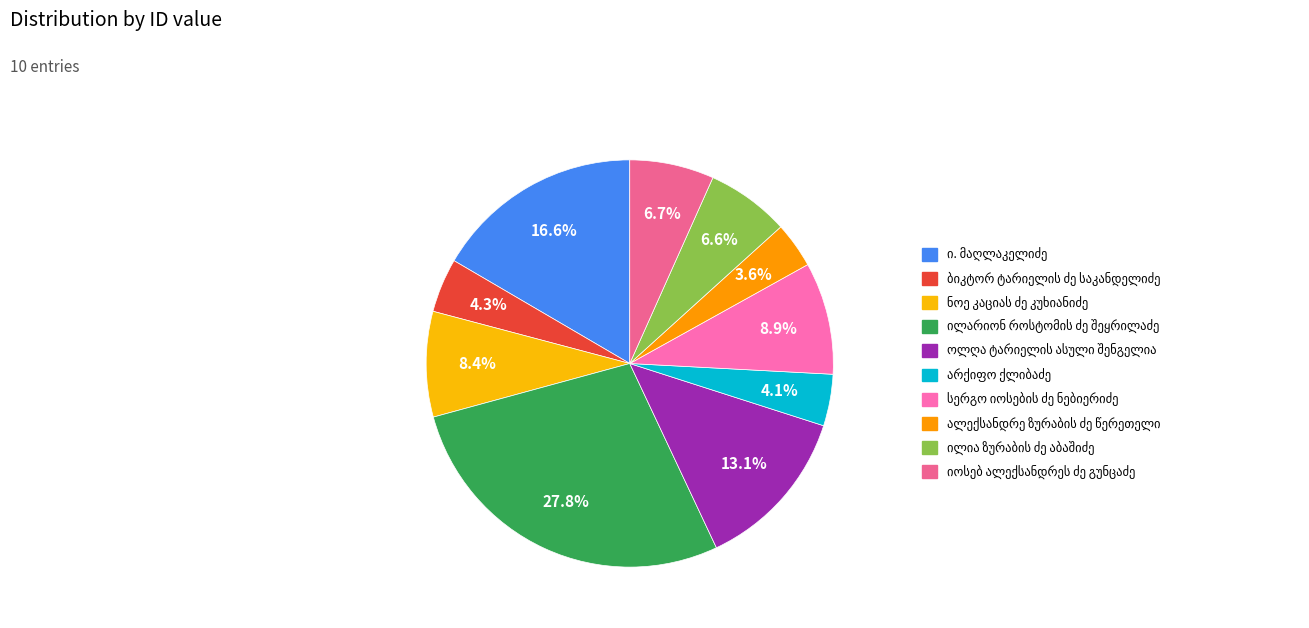

How many slices are in this pie chart?

10